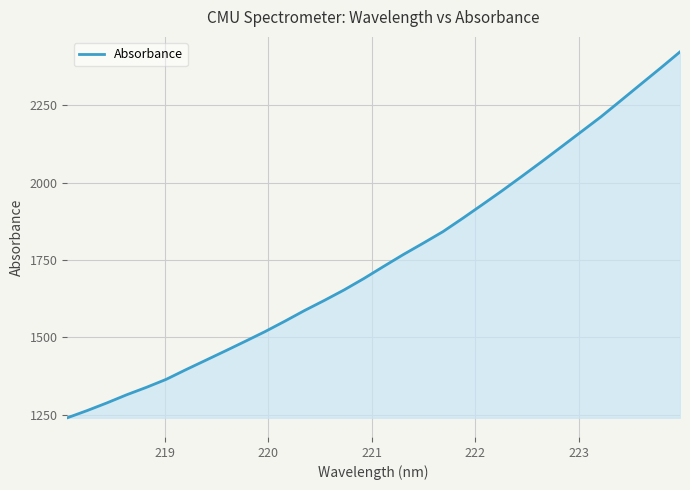

What is the difference between the maximum and minimum values?

1183.5